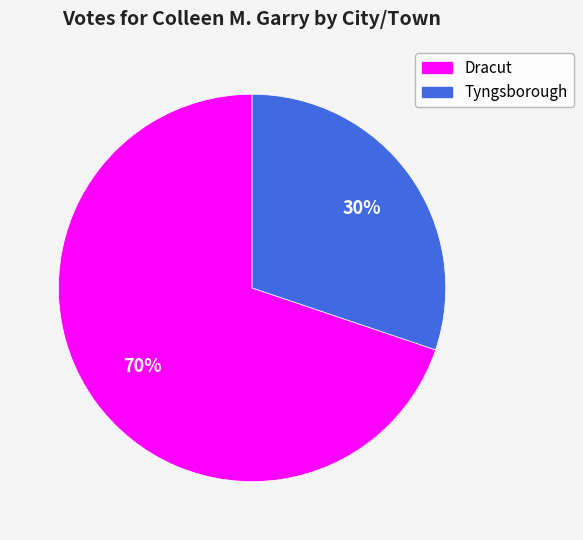

Combined, do Tyngsborough and Dracut account for over 50%?

Yes